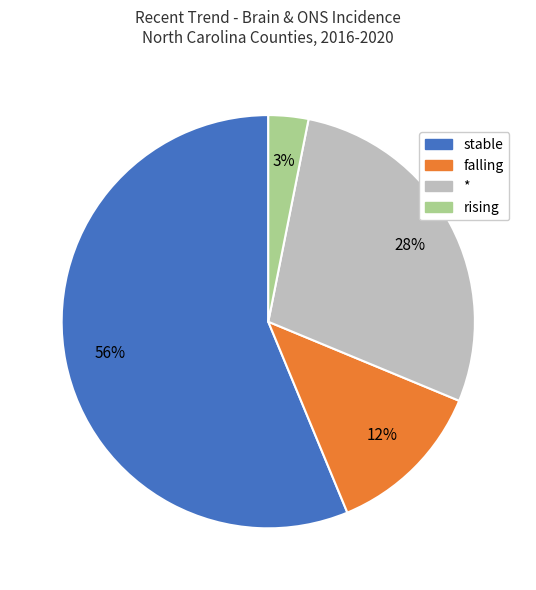

To the nearest percent, what is the average slice percentage?

25%